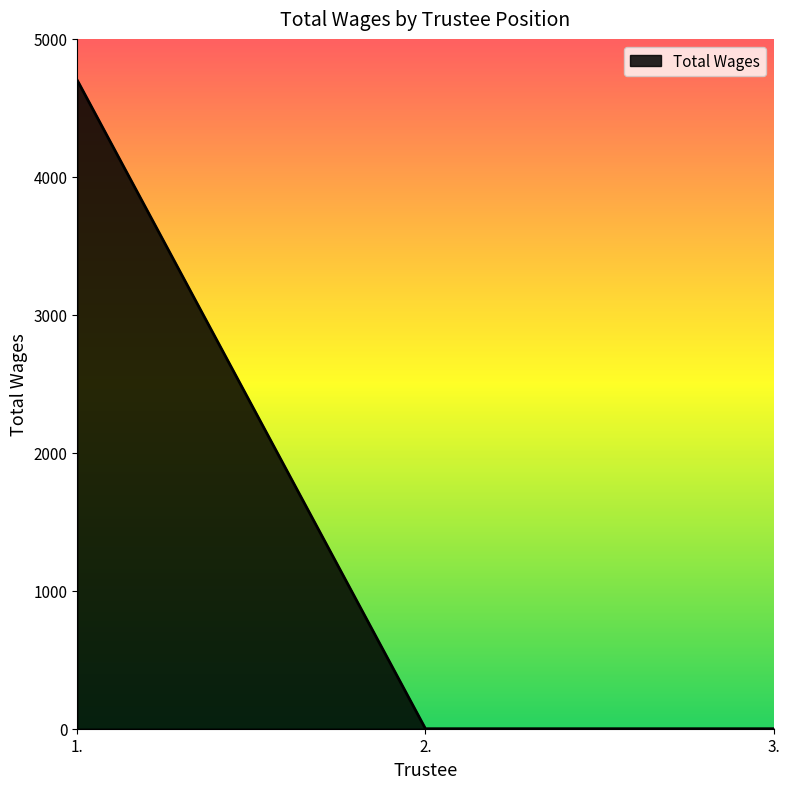

What is the difference between the maximum and minimum values?

4700